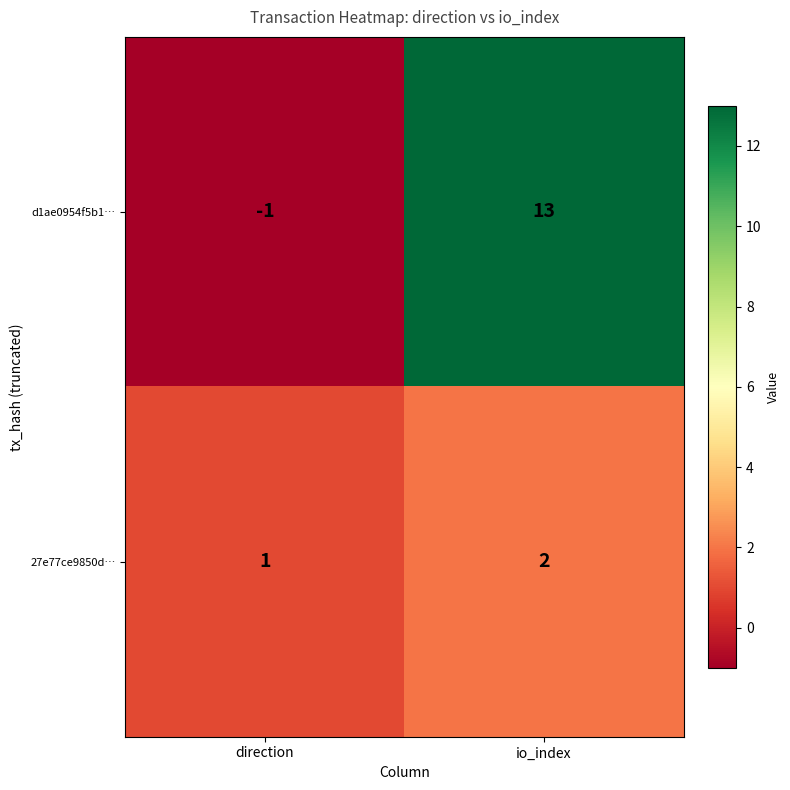

What is the maximum value for d1ae0954f5b1…?

13